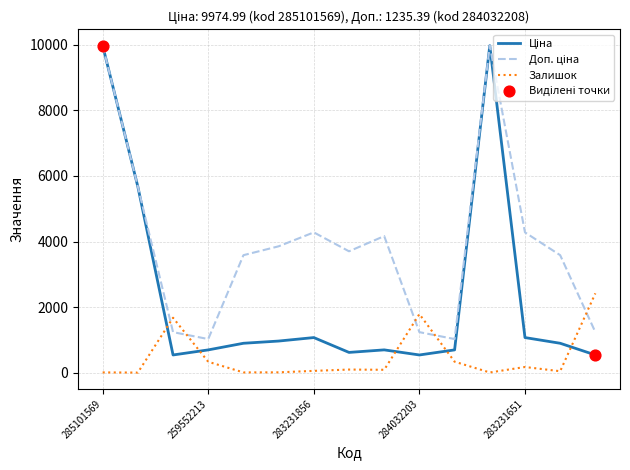

What is the maximum value shown in the chart?

9975.0